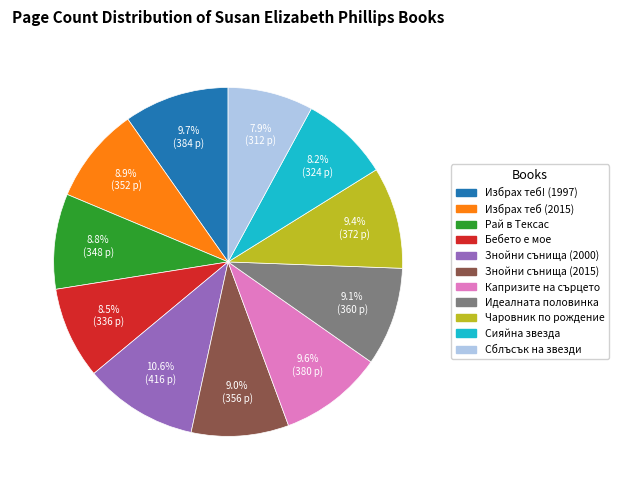

Approximately how many times larger is the value at Рай в Тексас compared to Бебето е мое?

1.0